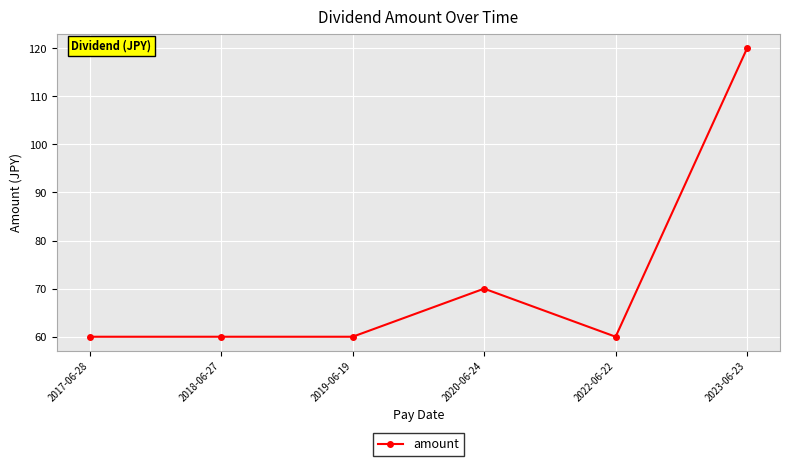

At which category does the chart reach its peak across all series?

2023-06-23